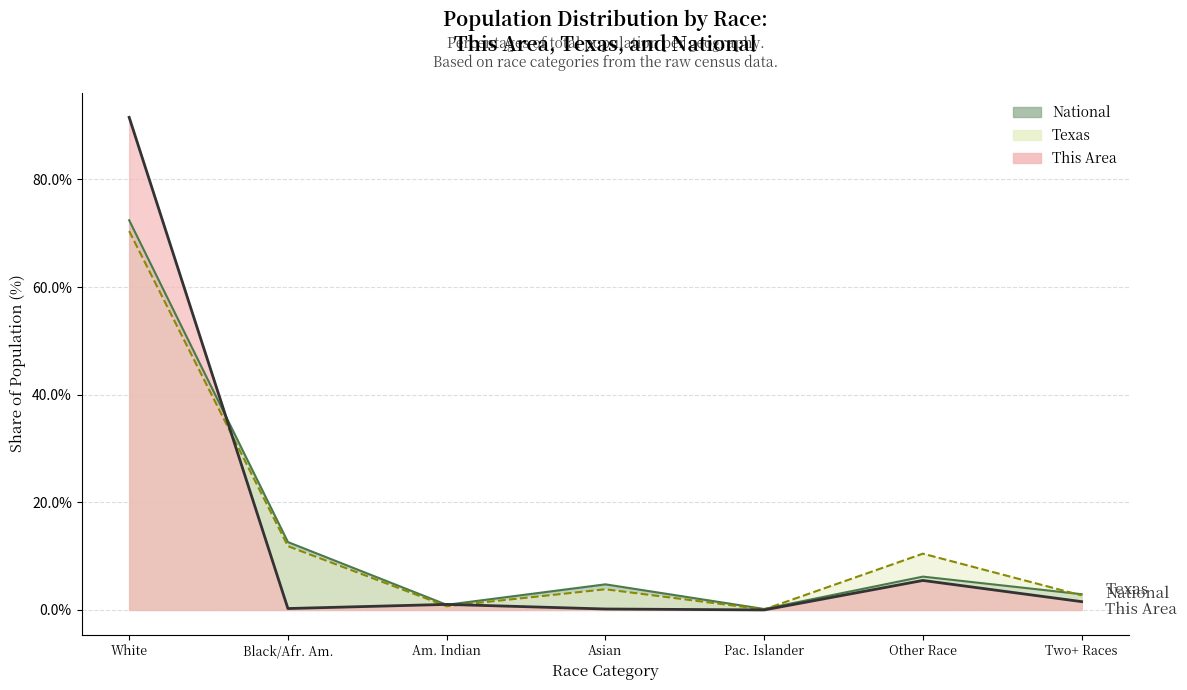

How many series are shown in this chart?

3